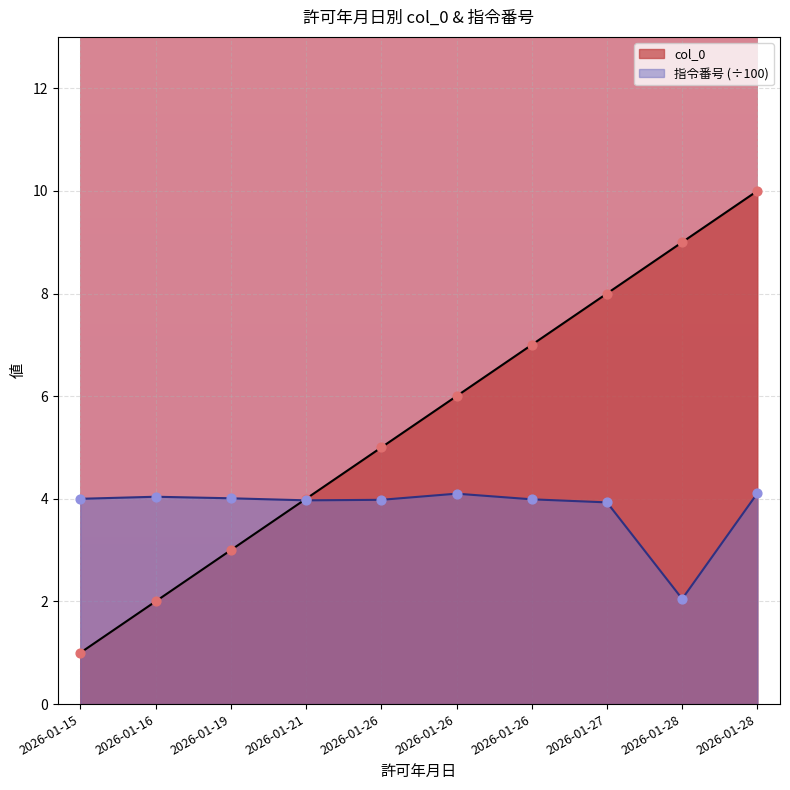

What are all the series names shown in the legend?

col_0, 指令番号 (÷100)